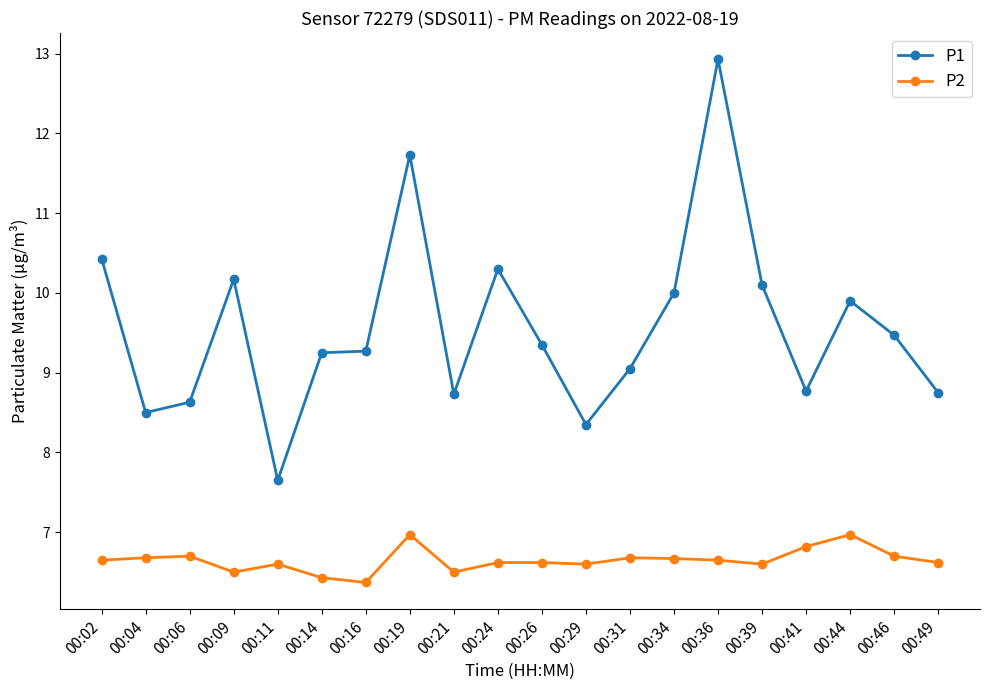

What is the sum of the P1 values at 00:46 and 00:16?

18.7